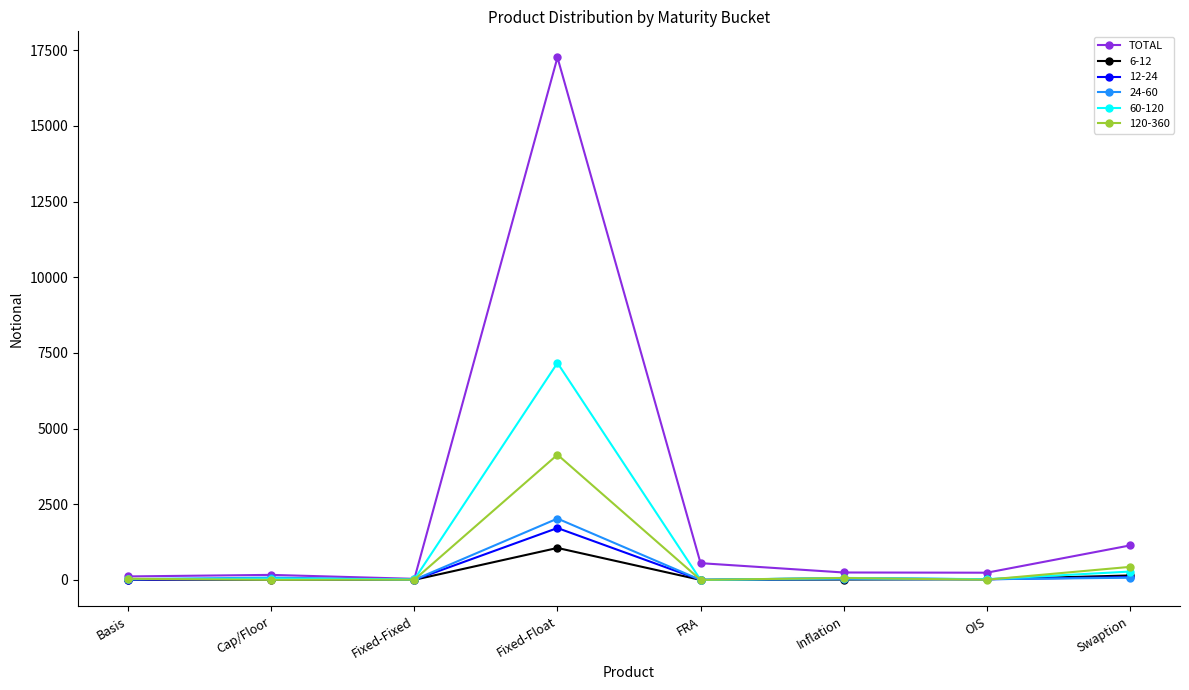

Which category has the highest value in the 60-120 series?

Fixed-Float